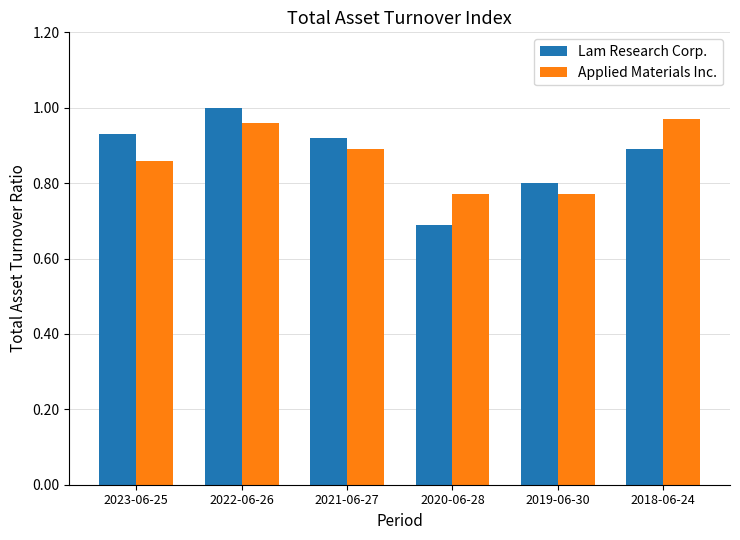

Read the Lam Research Corp. value at 2020-06-28.

0.7